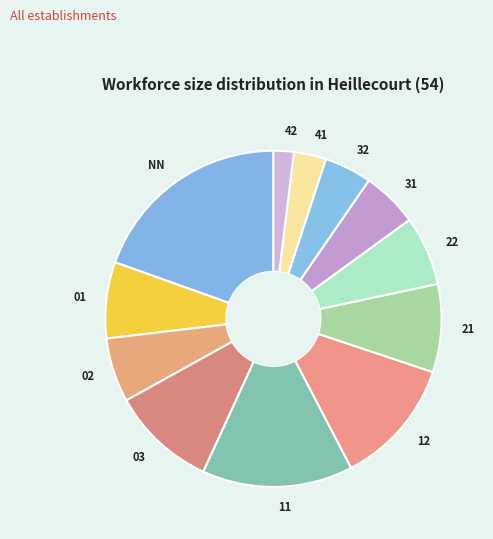

Which has a higher value, 12 or 01?

12